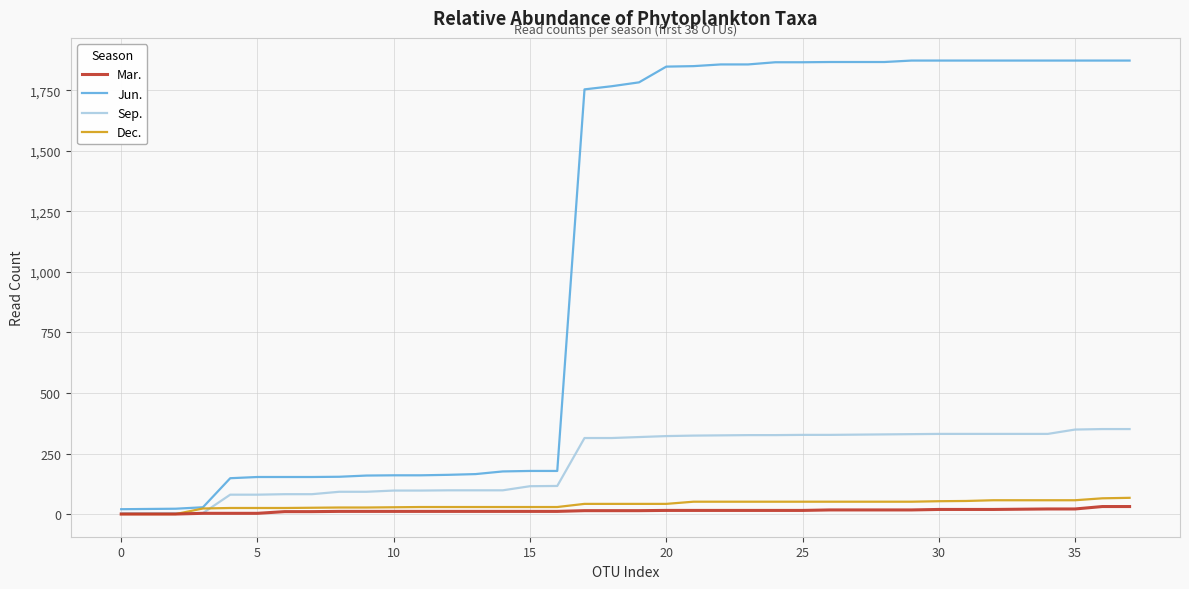

Which series has the largest total across all categories?

Jun.